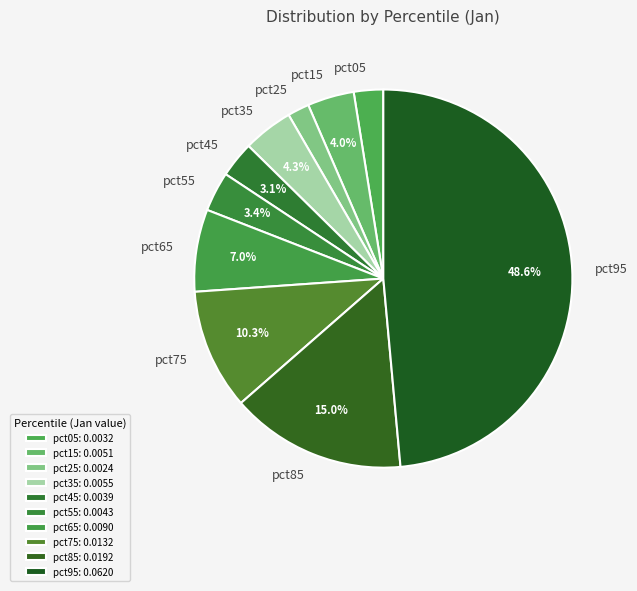

Between pct45 and pct35, which is larger?

pct35